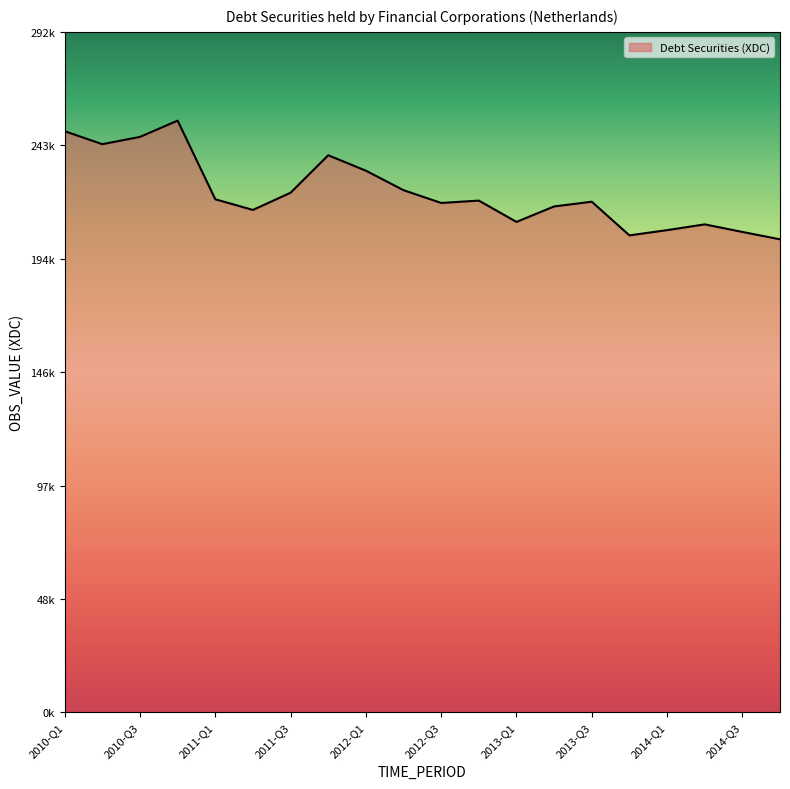

Does the chart have visible grid lines?

No